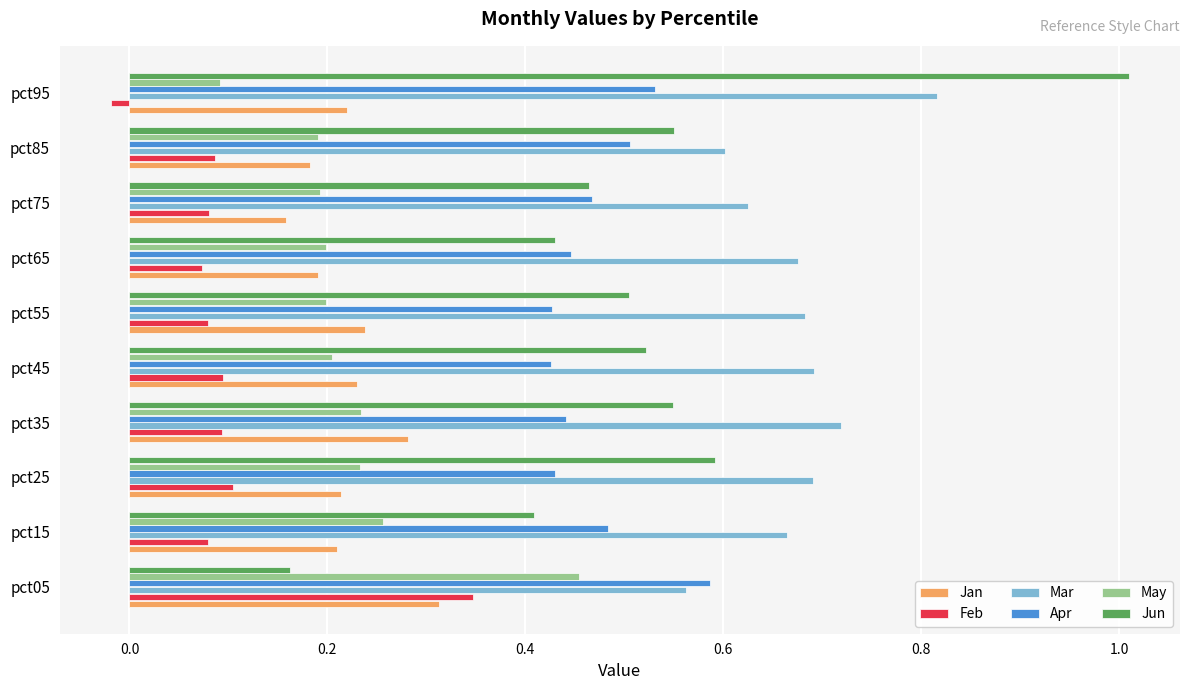

Where is Feb nearest to the value 0?

pct95